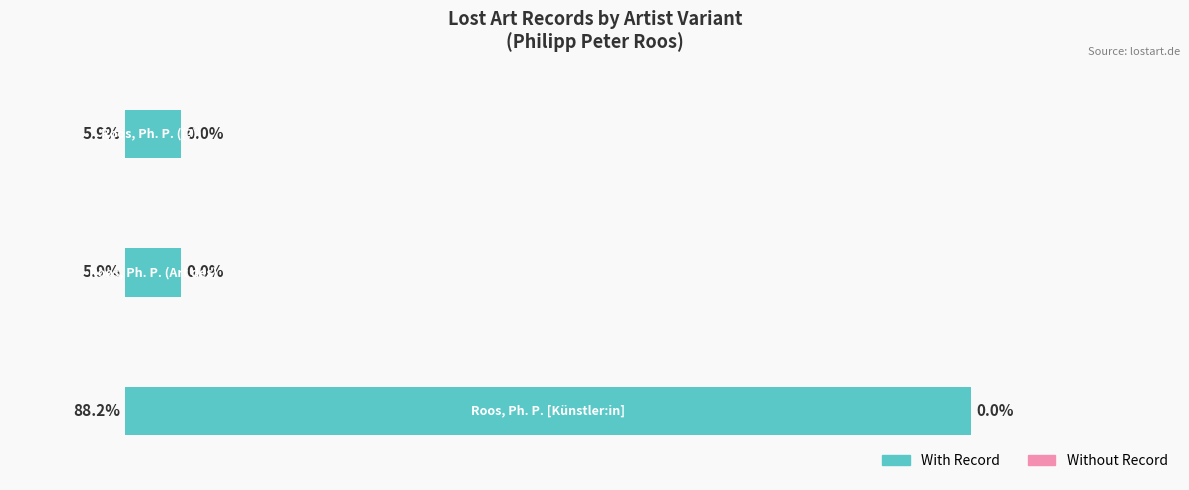

What is the maximum value shown in the chart?

88.2